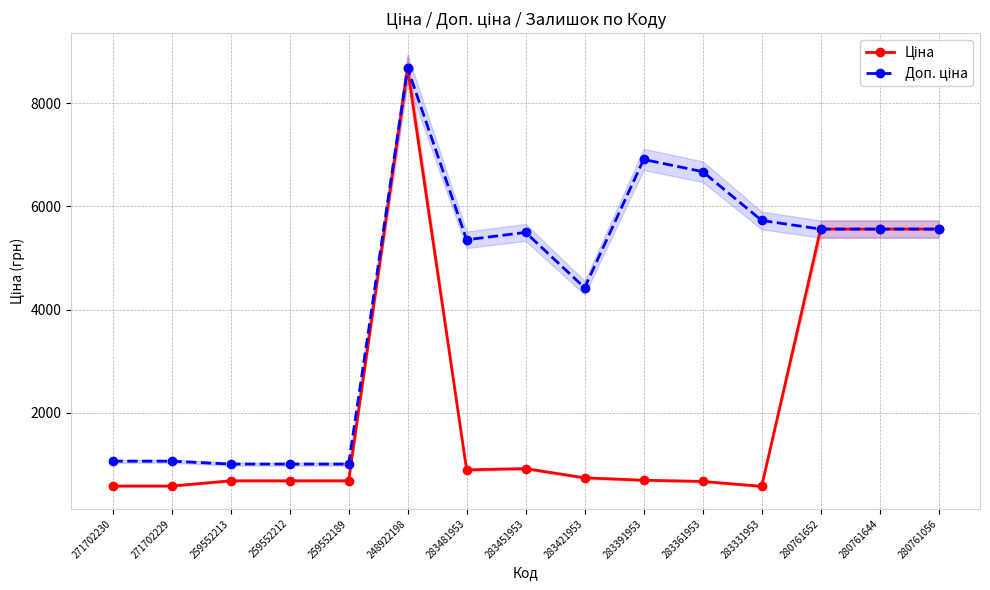

What is the value of the Доп. ціна point at the 15th from the left?

5560.3